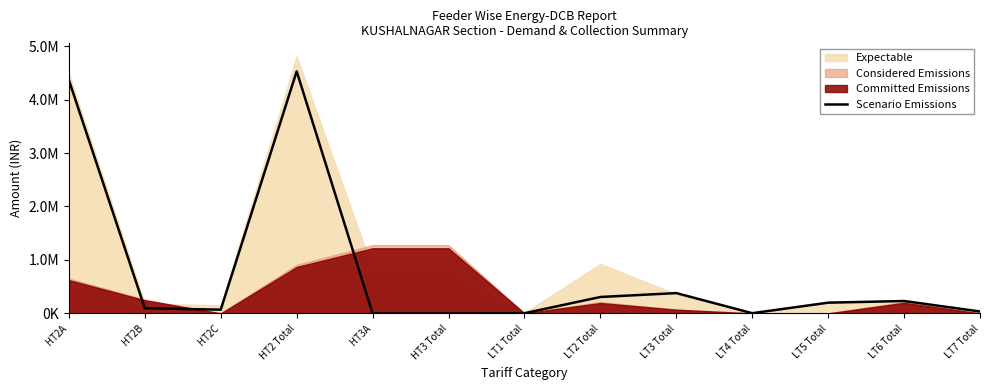

How many positive values are there?

11